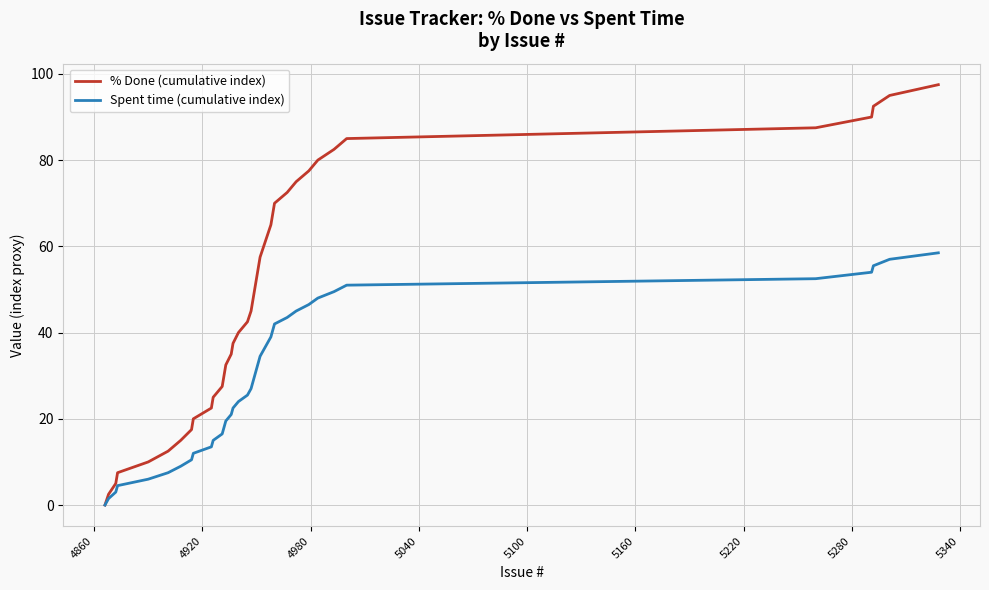

What is the maximum value shown in the chart?

97.5